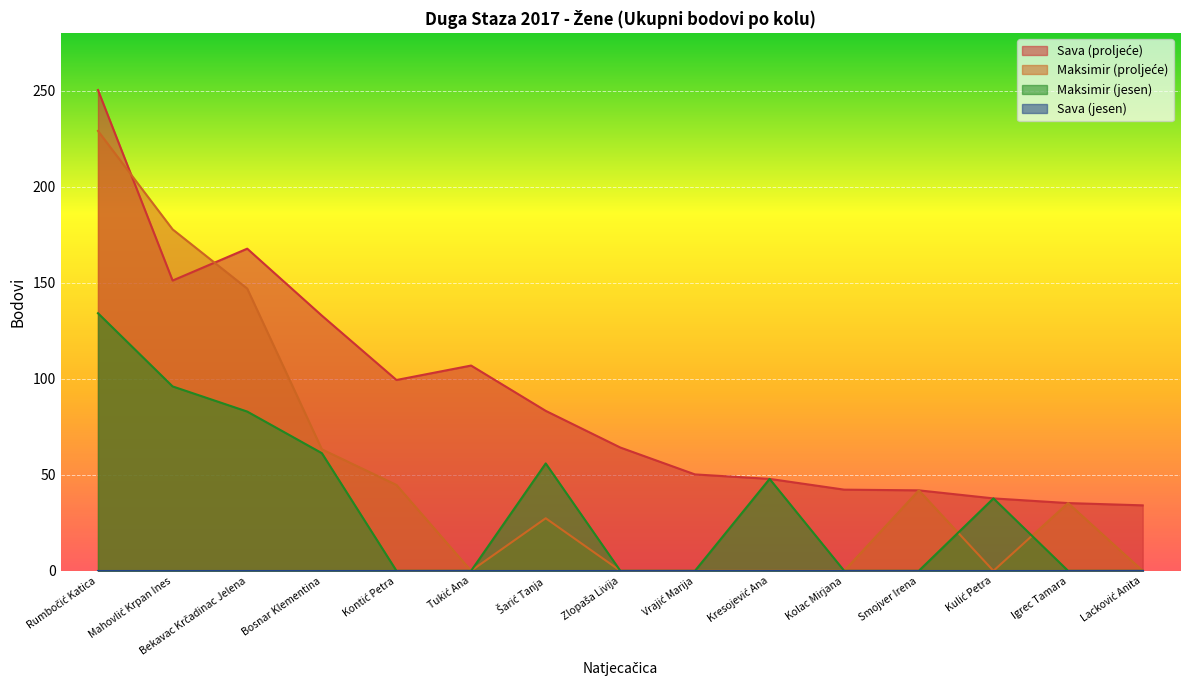

At how many categories does at least one series exceed 237?

1